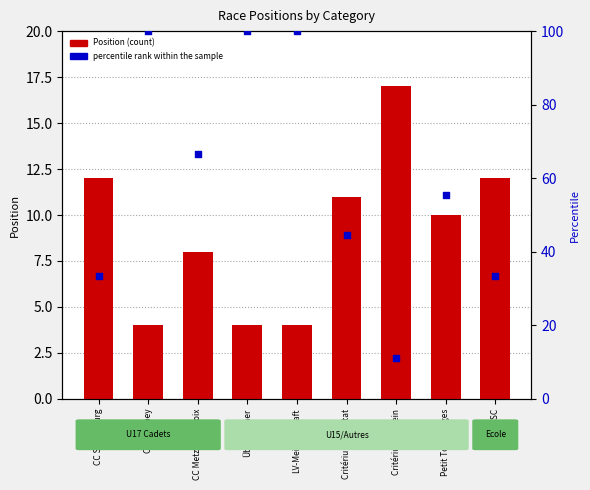

What is the change in value from Petit Tour Vosges to GP OMSC?

+2